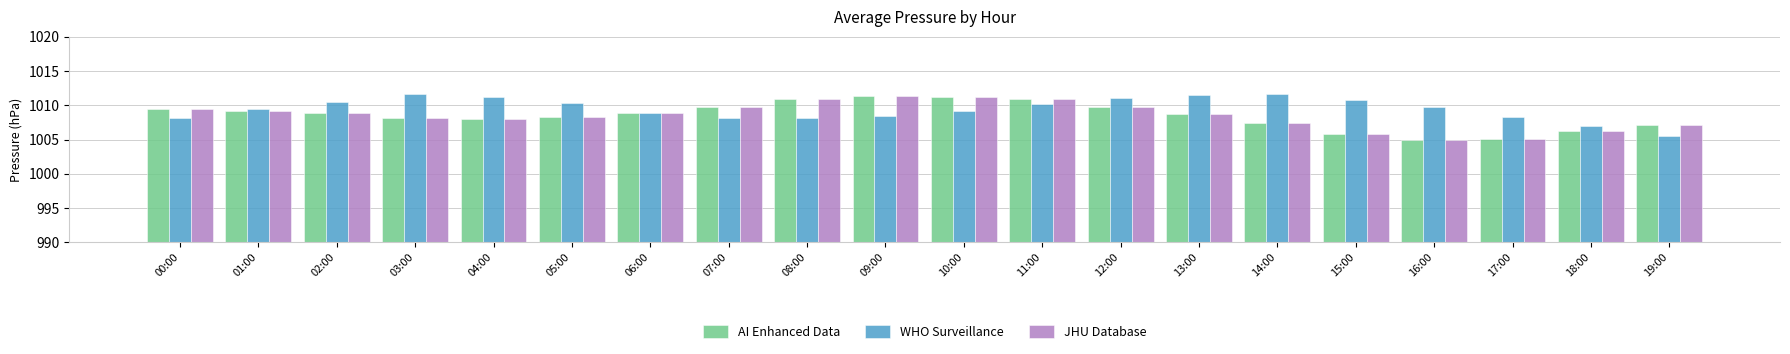

What is the highest value of the AI Enhanced Data series?

1011.3